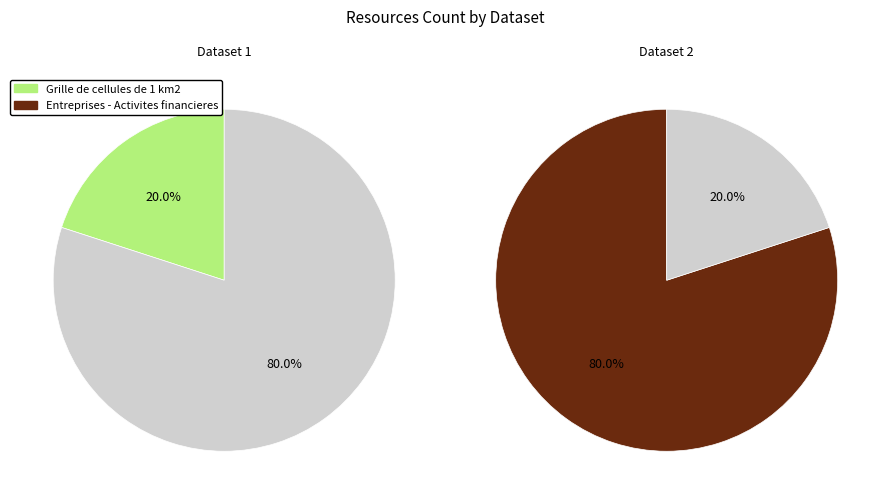

How many slices are in this pie chart?

2